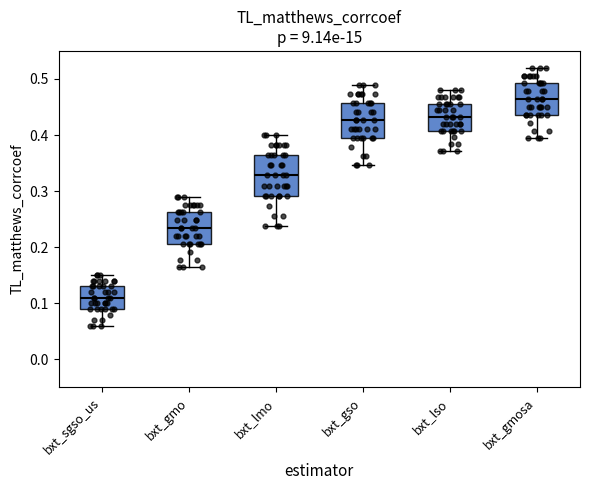

Reading left to right, read every box against the y-axis: the position of its median line, the range the box covers, and the ends of its whiskers. The values are not printed on the chart, so give them approximately, as read against the axis.

bxt_sgso_us: median 0.11, box 0.09 to 0.13, whiskers 0.06 to 0.15
bxt_gmo: median 0.23, box 0.21 to 0.26, whiskers 0.16 to 0.29
bxt_lmo: median 0.33, box 0.29 to 0.36, whiskers 0.24 to 0.40
bxt_gso: median 0.43, box 0.39 to 0.46, whiskers 0.35 to 0.49
bxt_lso: median 0.43, box 0.41 to 0.46, whiskers 0.37 to 0.48
bxt_gmosa: median 0.46, box 0.44 to 0.49, whiskers 0.39 to 0.52